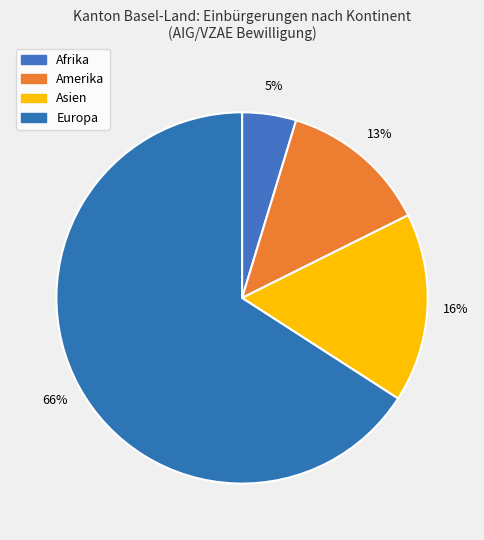

To the nearest percent, what is the combined percentage of Afrika and Asien?

21%